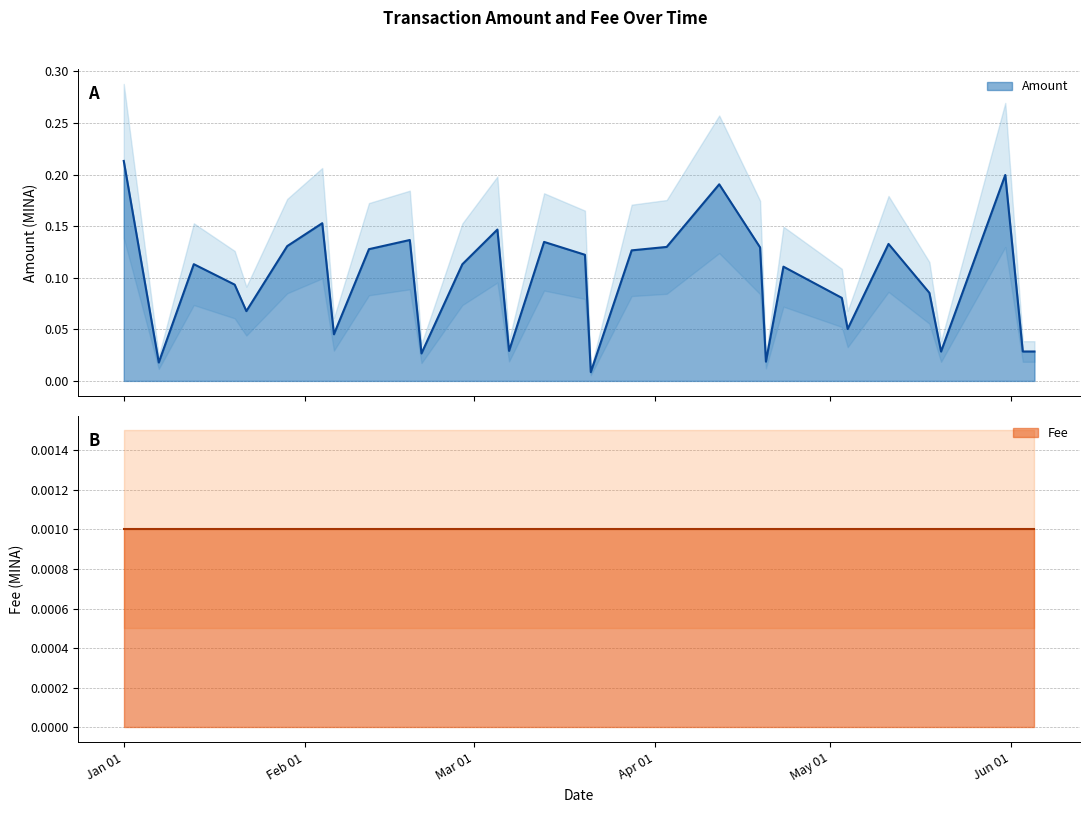

Does the chart display data point markers on the line(s)?

No